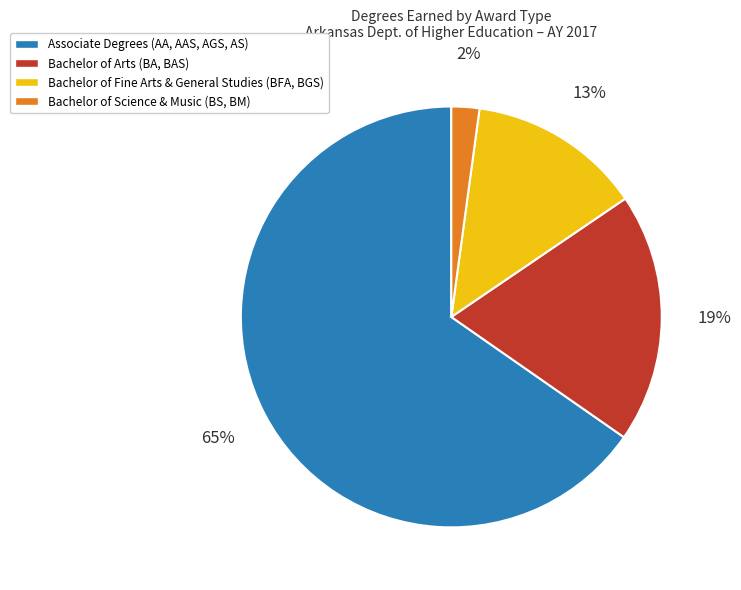

Does any single category account for the majority?

Yes